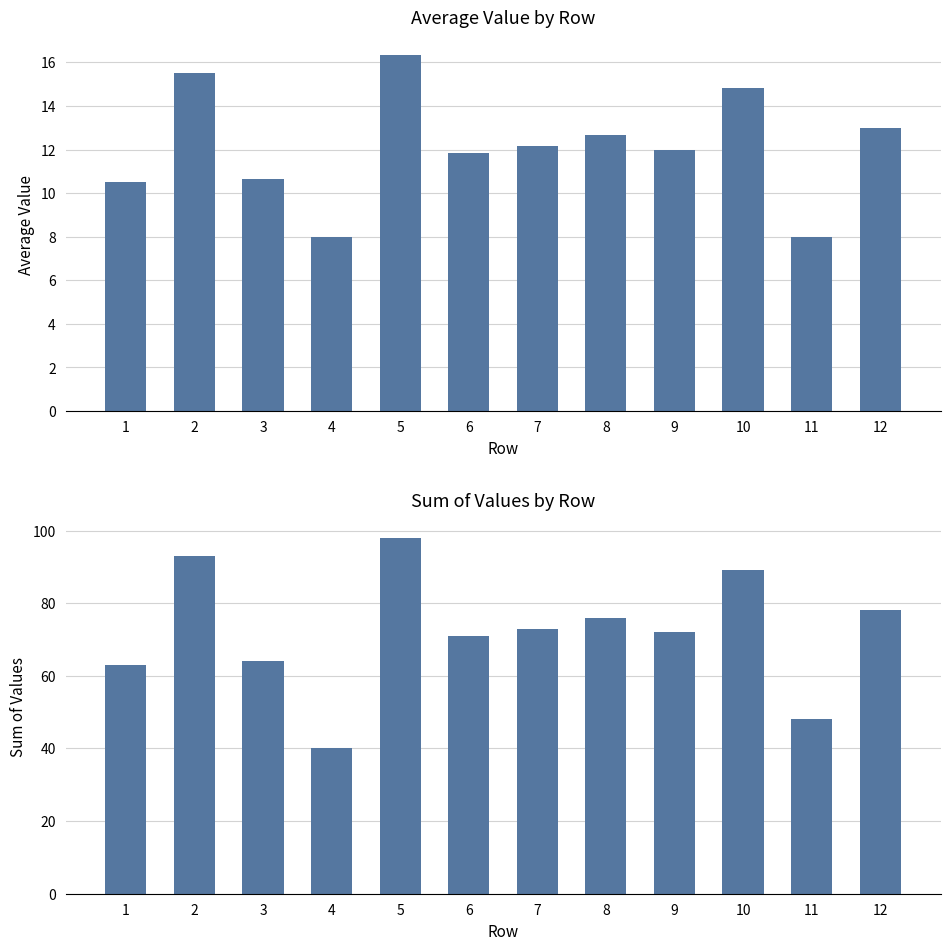

Reading right to left, transcribe all the data shown in this chart.

Average Value: 12=13.0	11=8.0	10=14.8	9=12.0	8=12.7	7=12.2	6=11.8	5=16.3	4=8.0	3=10.7	2=15.5	1=10.5
Sum of Values: 12=78.0	11=48.0	10=89.0	9=72.0	8=76.0	7=73.0	6=71.0	5=98.0	4=40.0	3=64.0	2=93.0	1=63.0